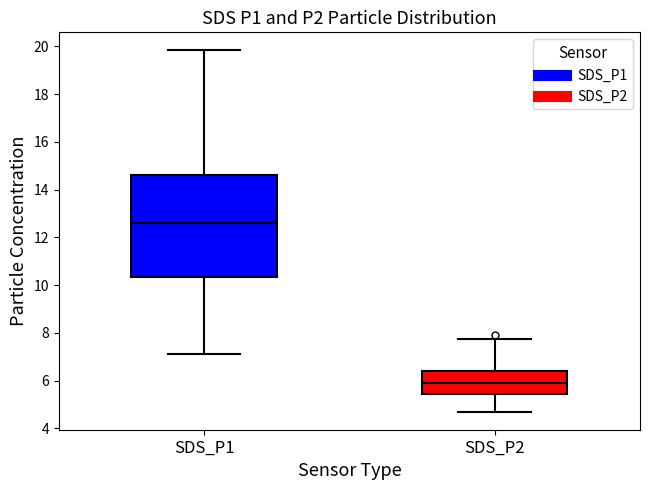

Reading left to right, transcribe this box plot: for each box, give where its median line is, the range the box spans, and where its two whiskers end, as read against the y-axis. The values are not printed on the chart, so give them approximately, as read against the axis.

SDS_P1: median 12.6, box 10.4 to 14.6, whiskers 7.2 to 19.8
SDS_P2: median 5.8, box 5.4 to 6.4, whiskers 4.8 to 7.8